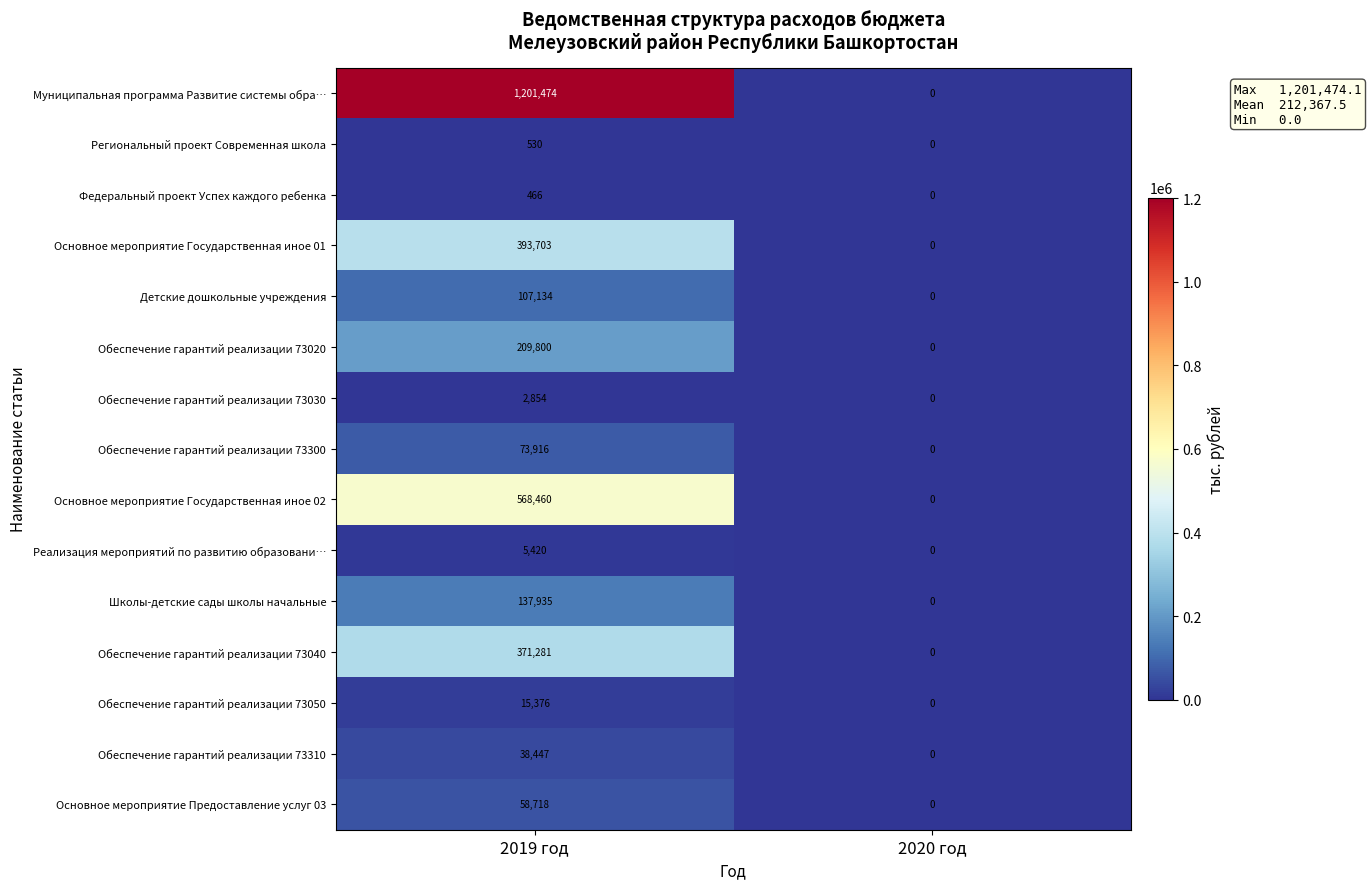

Reading right to left, transcribe all the data shown in this chart.

Муниципальная программа Развитие системы обра…: 2020 год=0	2019 год=1201474
Региональный проект Современная школа: 2020 год=0	2019 год=530
Федеральный проект Успех каждого ребенка: 2020 год=0	2019 год=466
Основное мероприятие Государственная иное 01: 2020 год=0	2019 год=393703
Детские дошкольные учреждения: 2020 год=0	2019 год=107134
Обеспечение гарантий реализации 73020: 2020 год=0	2019 год=209800
Обеспечение гарантий реализации 73030: 2020 год=0	2019 год=2854
Обеспечение гарантий реализации 73300: 2020 год=0	2019 год=73916
Основное мероприятие Государственная иное 02: 2020 год=0	2019 год=568460
Реализация мероприятий по развитию образовани…: 2020 год=0	2019 год=5420
Школы-детские сады школы начальные: 2020 год=0	2019 год=137935
Обеспечение гарантий реализации 73040: 2020 год=0	2019 год=371281
Обеспечение гарантий реализации 73050: 2020 год=0	2019 год=15376
Обеспечение гарантий реализации 73310: 2020 год=0	2019 год=38447
Основное мероприятие Предоставление услуг 03: 2020 год=0	2019 год=58718